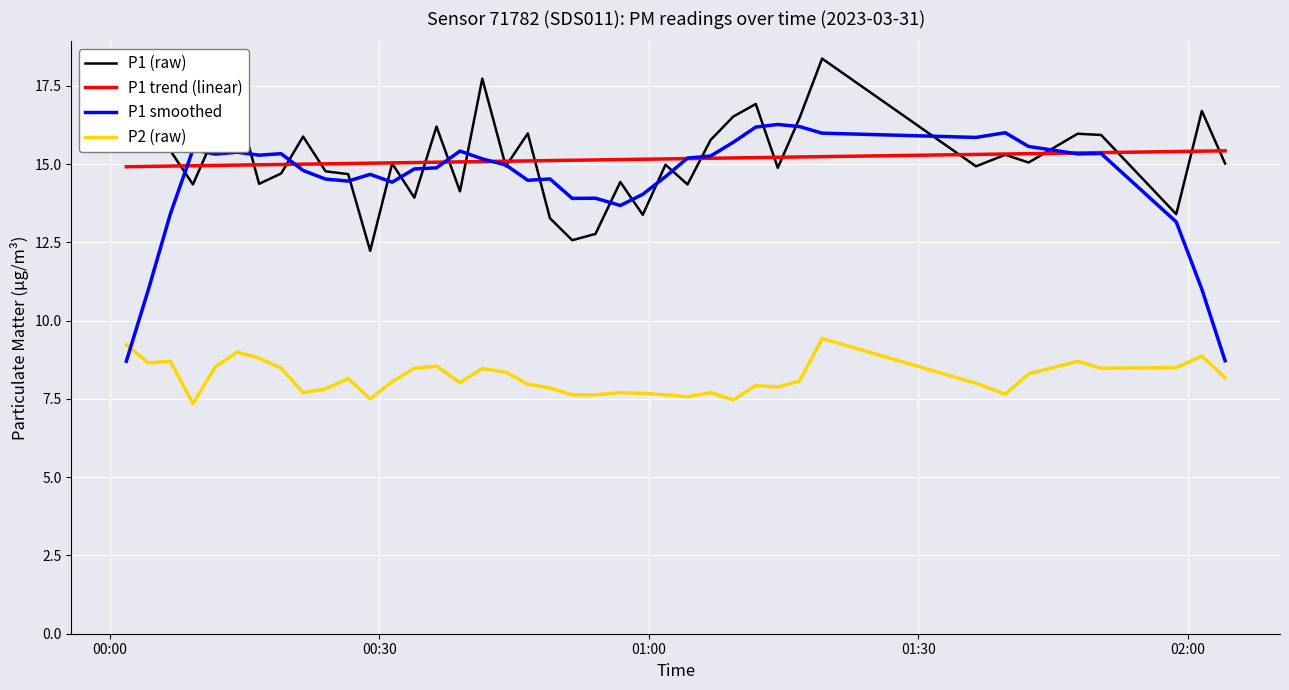

List the series in order of their peak value, lowest first.

P2 (raw), P1 trend (linear), P1 smoothed, P1 (raw)